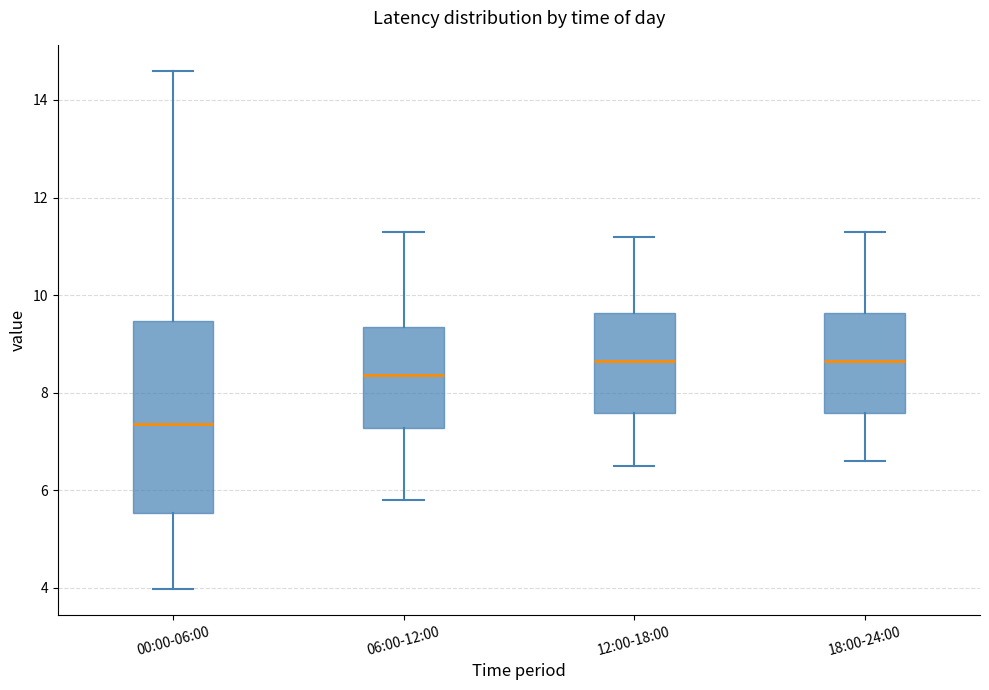

Reading left to right, read every box against the y-axis: the position of its median line, the range the box covers, and the ends of its whiskers. The values are not printed on the chart, so give them approximately, as read against the axis.

00:00-06:00: median 7.4, box 5.6 to 9.4, whiskers 4.0 to 14.6
06:00-12:00: median 8.4, box 7.2 to 9.4, whiskers 5.8 to 11.4
12:00-18:00: median 8.6, box 7.6 to 9.6, whiskers 6.6 to 11.2
18:00-24:00: median 8.6, box 7.6 to 9.6, whiskers 6.6 to 11.4